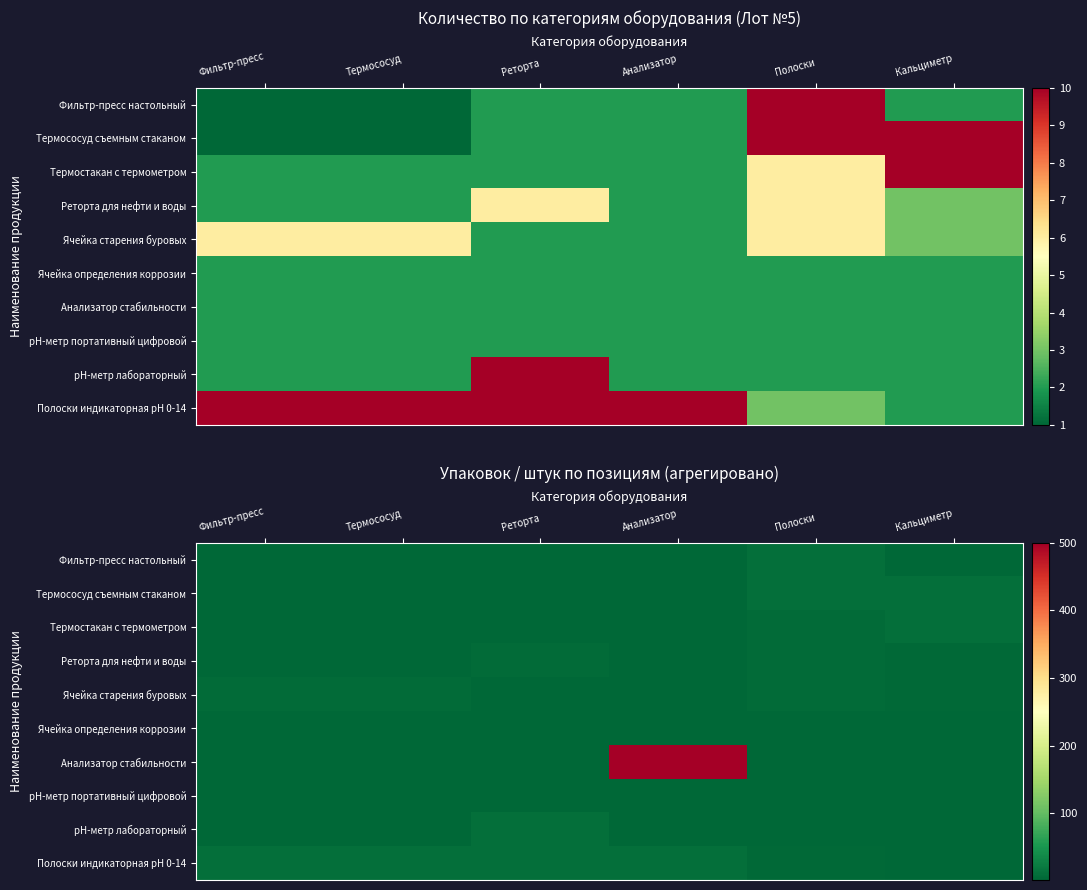

What is the difference between the рН-метр лабораторный values at Реторта and Термососуд?

8